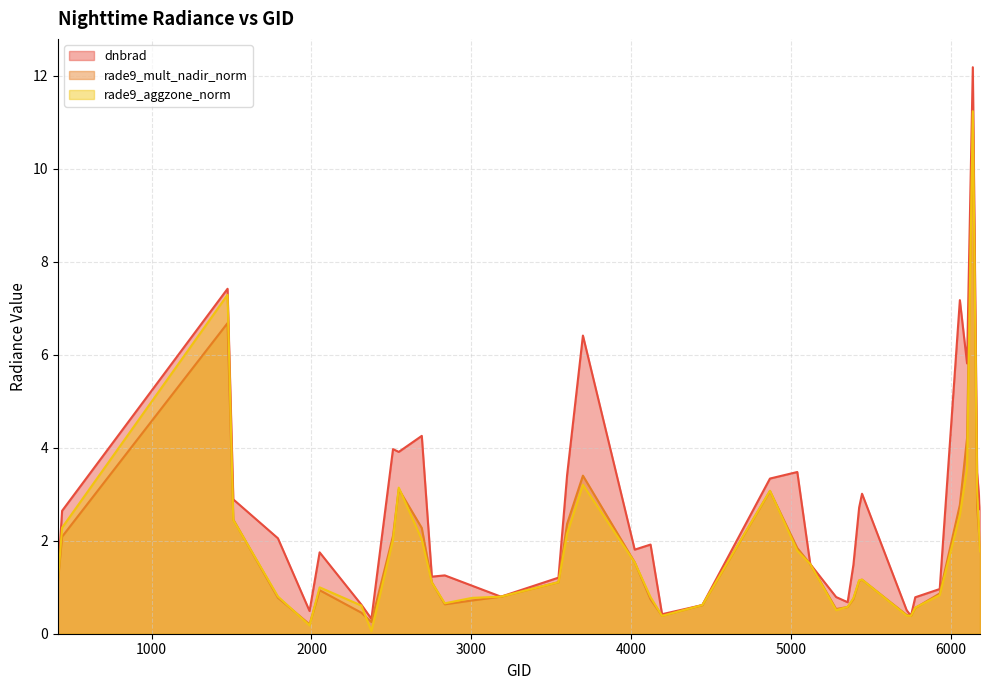

How many interior local peaks does the dnbrad series have?

11